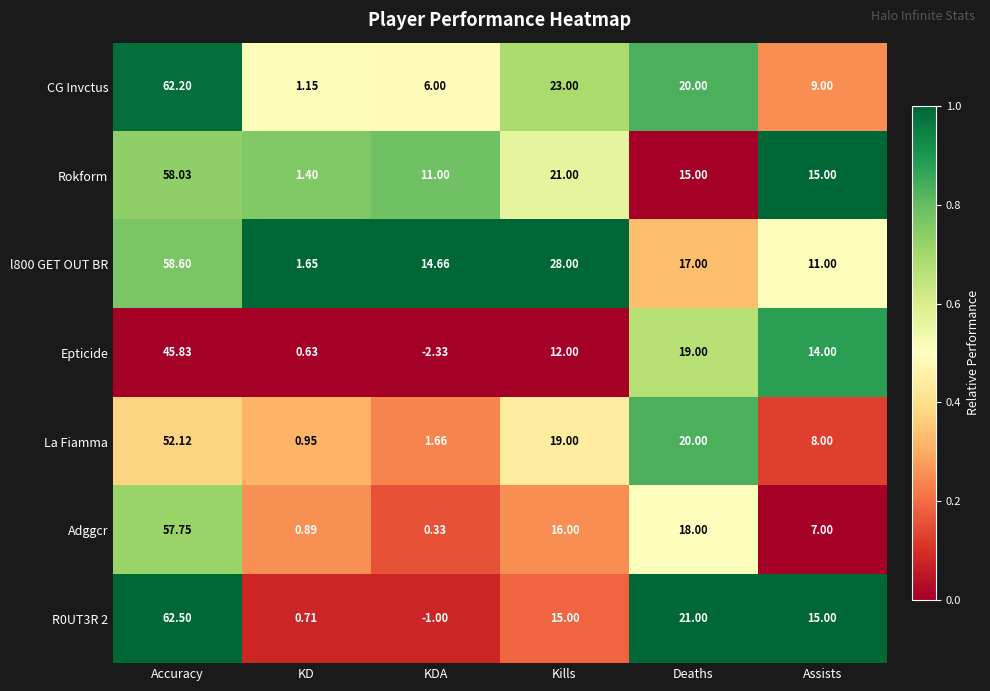

List the series in order of their peak value, highest first.

R0UT3R 2, CG Invctus, l800 GET OUT BR, Rokform, Adggcr, La Fiamma, Epticide